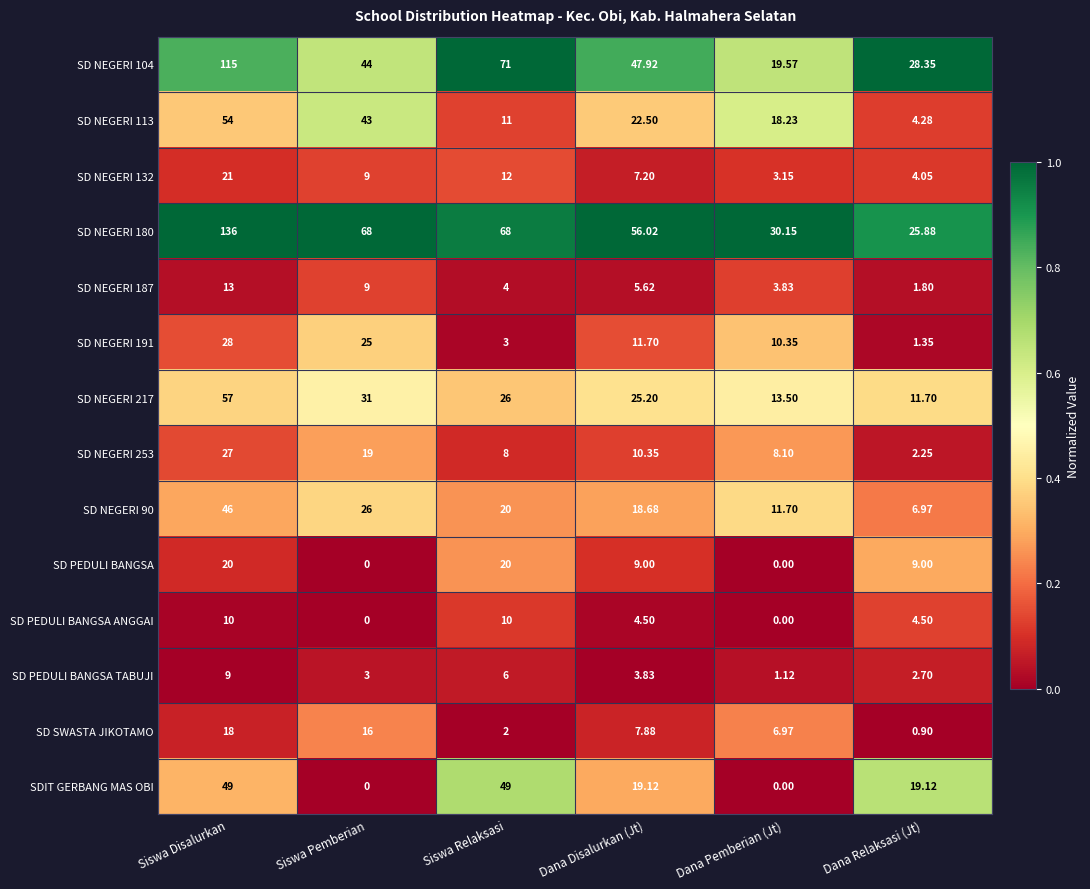

What is the total value across all series at Dana Disalurkan (Jt)?

249.5